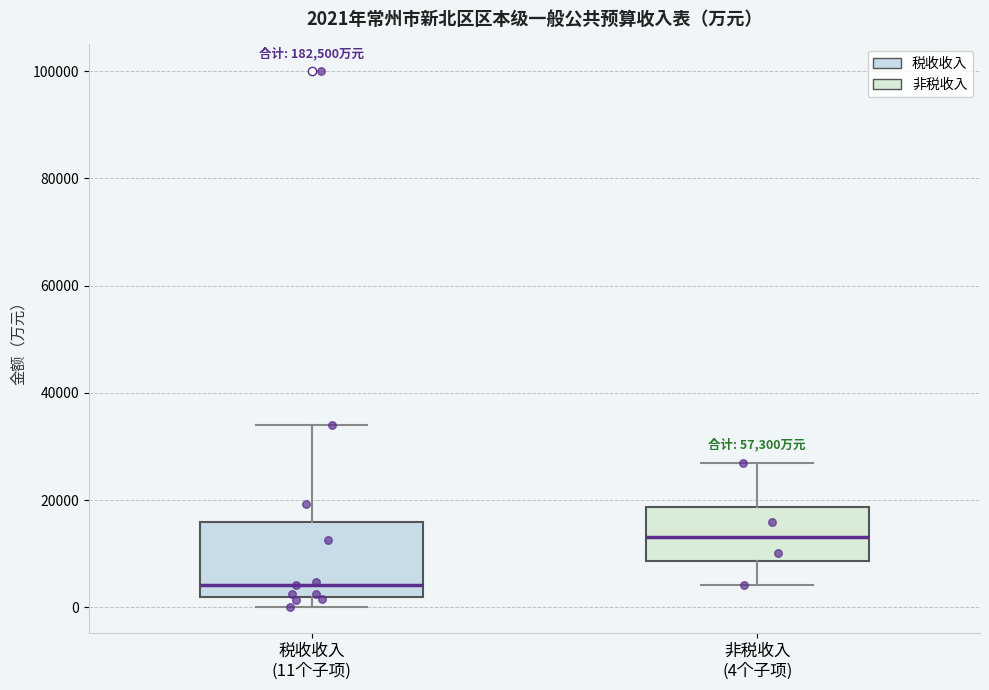

Which box has the lowest median line?

税收收入 (11个子项)